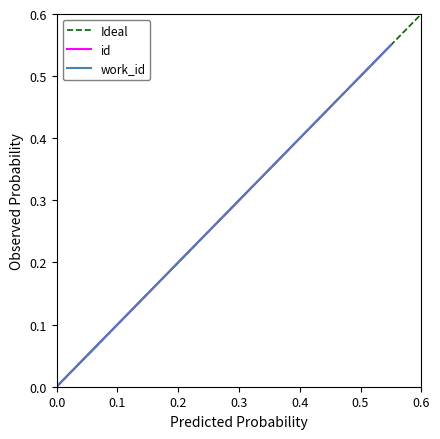

Rank the series at (none) from lowest to highest value.

id, work_id